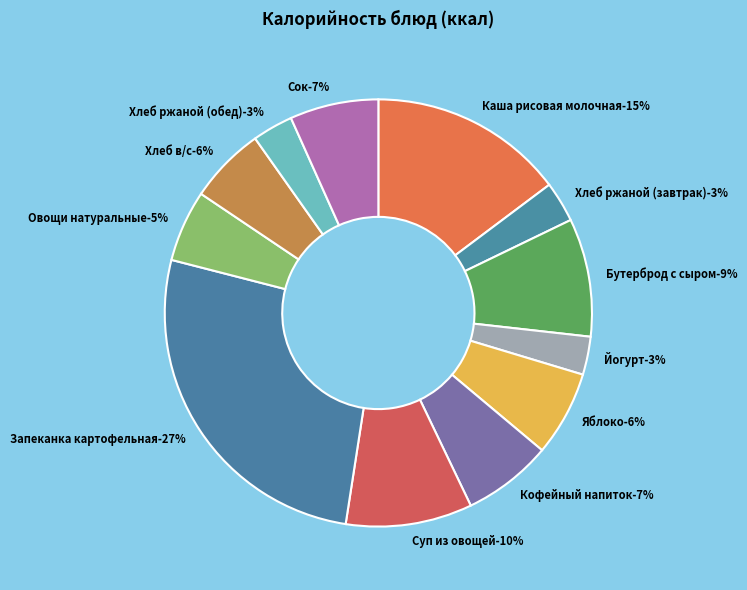

Which slice is the smallest?

Йогурт